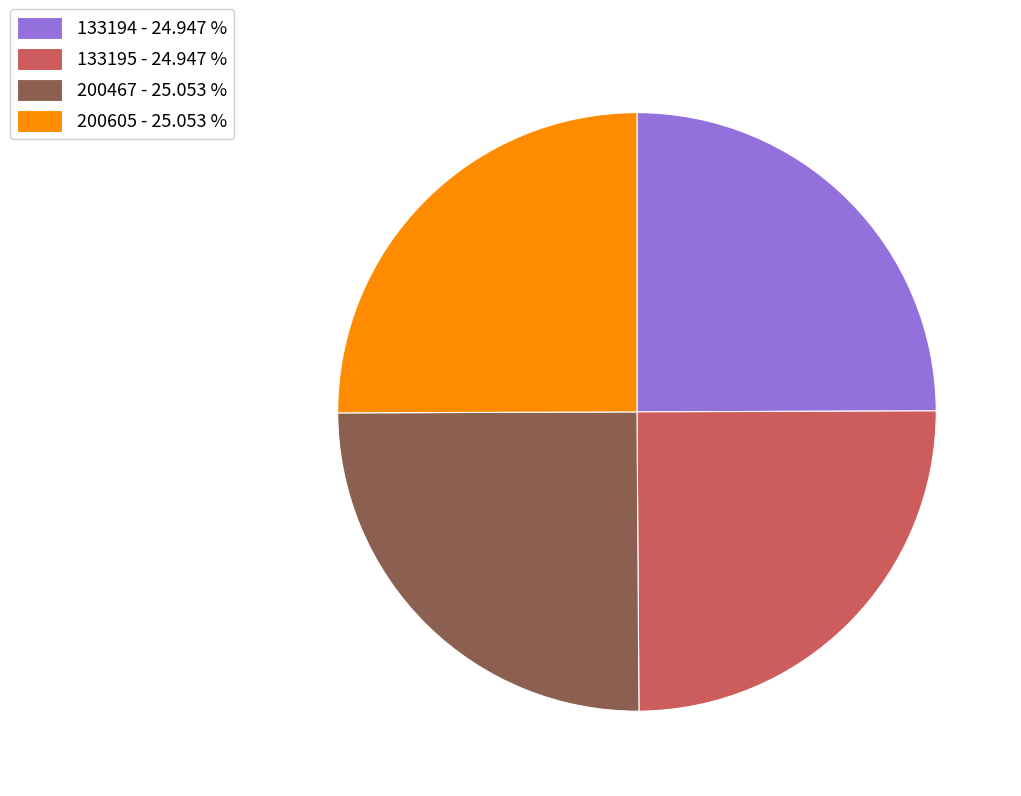

Is there any slice that represents more than half of the pie?

No